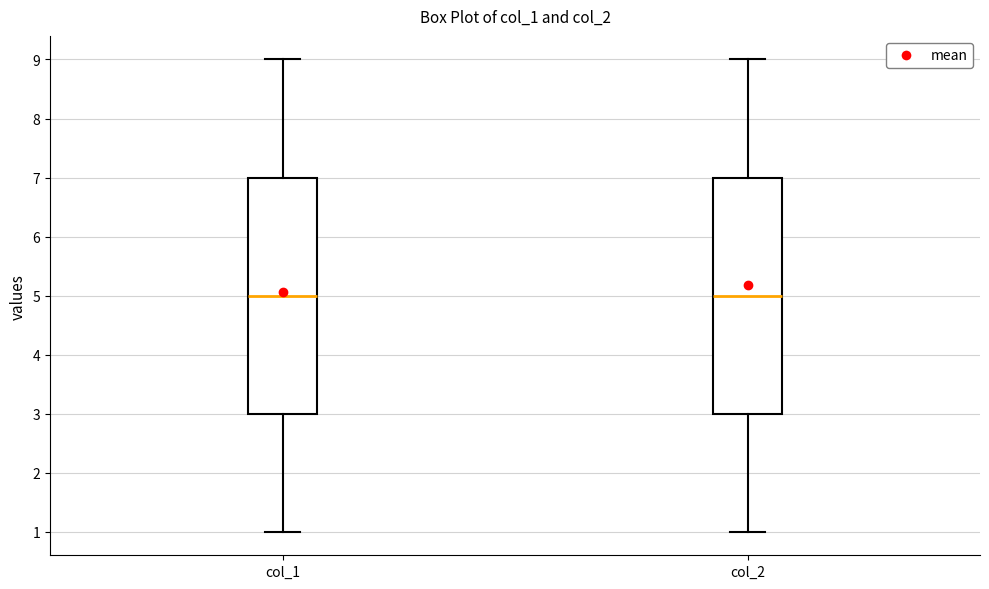

Reading left to right, transcribe this box plot: for each box, give where its median line is, the range the box spans, and where its two whiskers end, as read against the y-axis. The values are not printed on the chart, so give them approximately, as read against the axis.

col_1: median 5, box 3 to 7, whiskers 1 to 9
col_2: median 5, box 3 to 7, whiskers 1 to 9